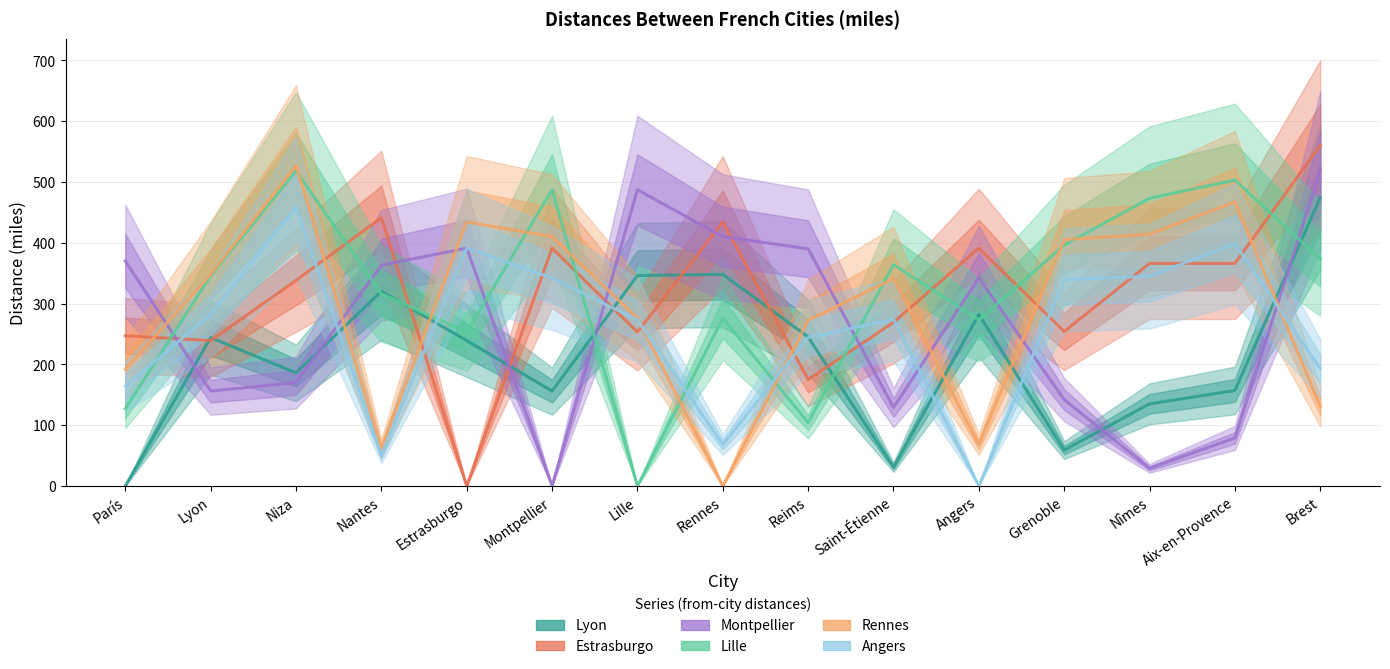

What is the sum of the Lille values at Rennes and Grenoble?

672